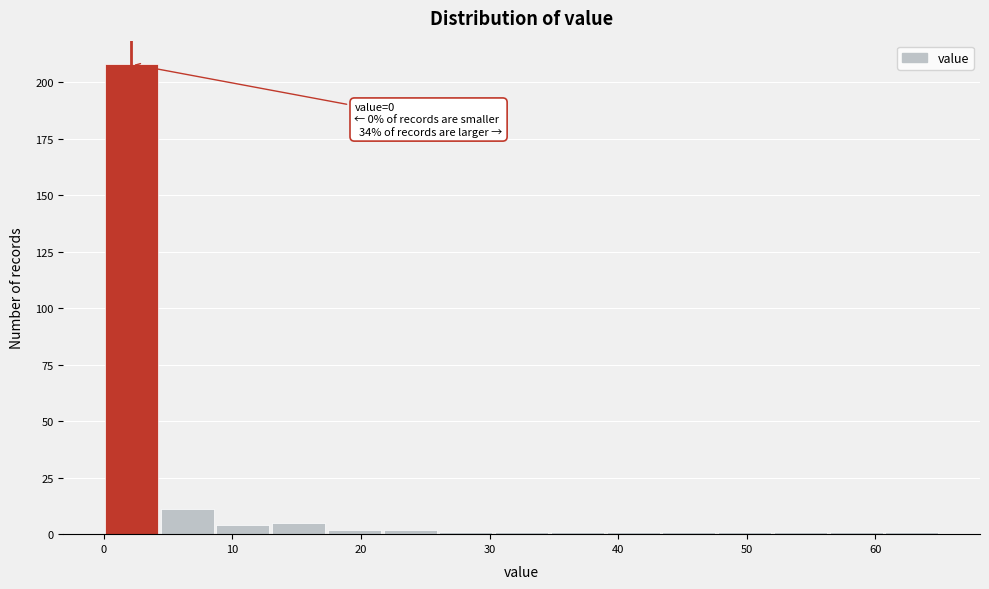

Over which range of the x-axis is the bar tallest?

0 to 4